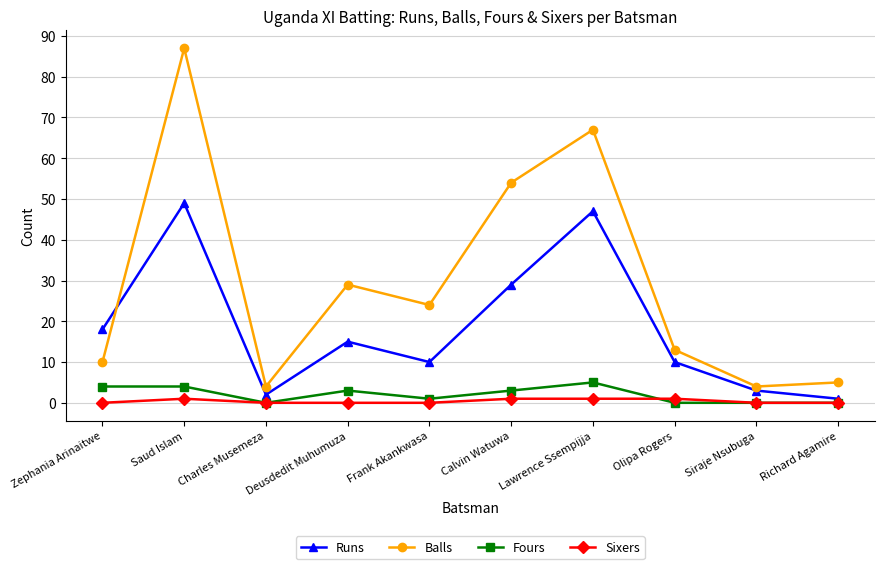

Count the number of categories in the chart.

10